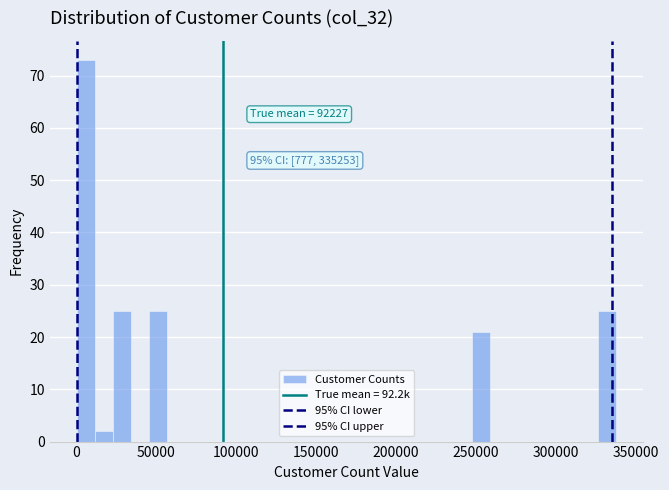

Read against the x-axis, roughly where is the centre of the tallest bar?

5000